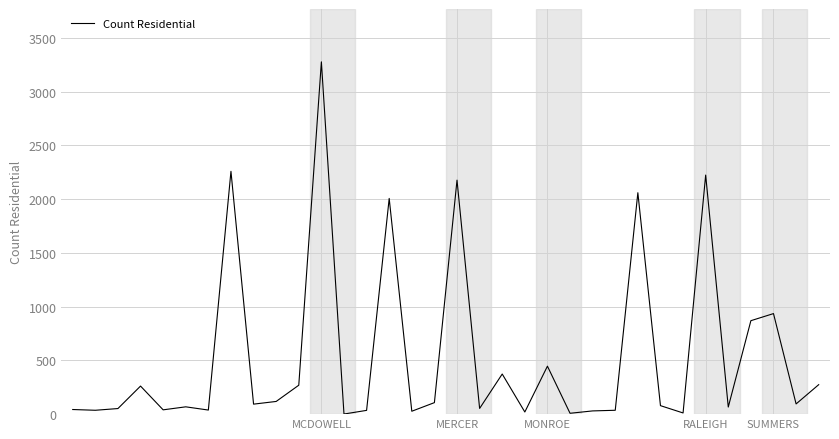

What is the minimum value shown in the chart?

1